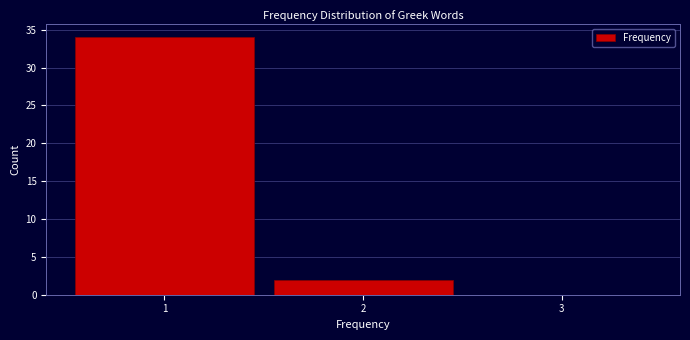

What is the height of the bar covering 1.5 to 2.5 on the x-axis? The values are not printed on the chart, so give them approximately, as read against the axis.

2